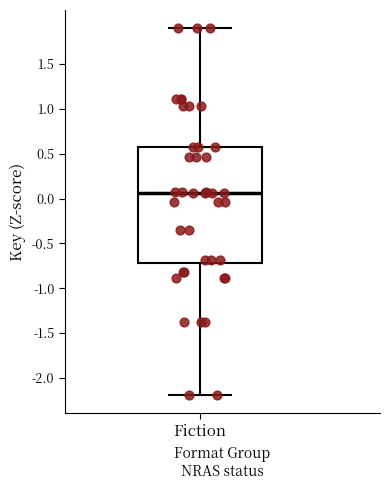

Where is the upper edge of the box for Fiction on the y-axis? The values are not printed on the chart, so give them approximately, as read against the axis.

0.55